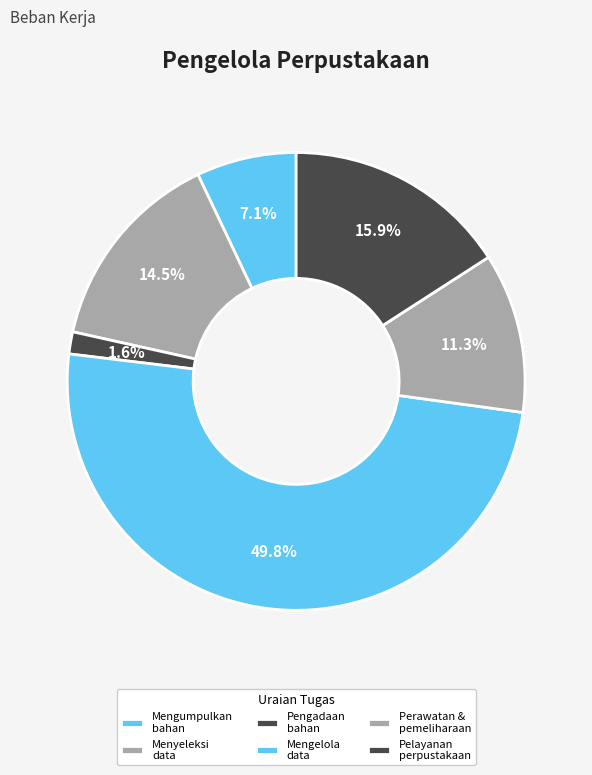

To the nearest percent, what is the difference between the largest and smallest slice percentages?

48%